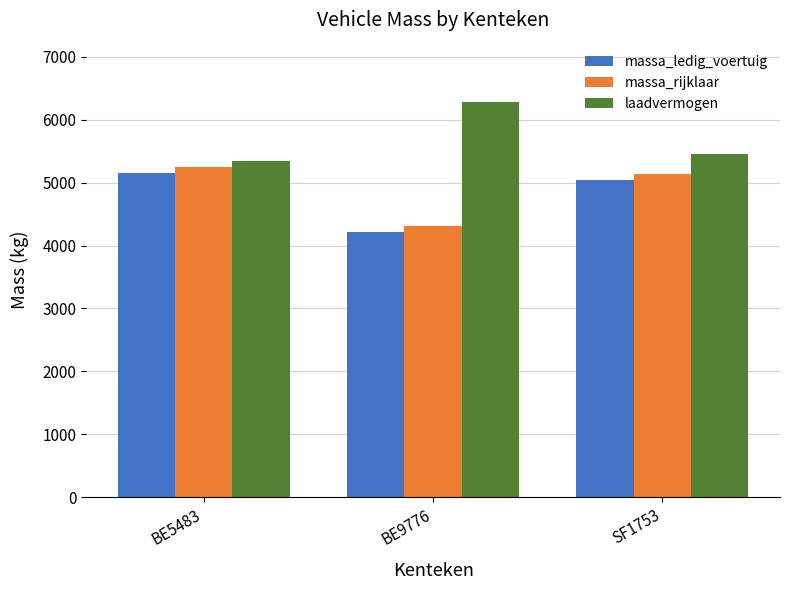

What is the spread (max minus min) of values at BE9776?

2066